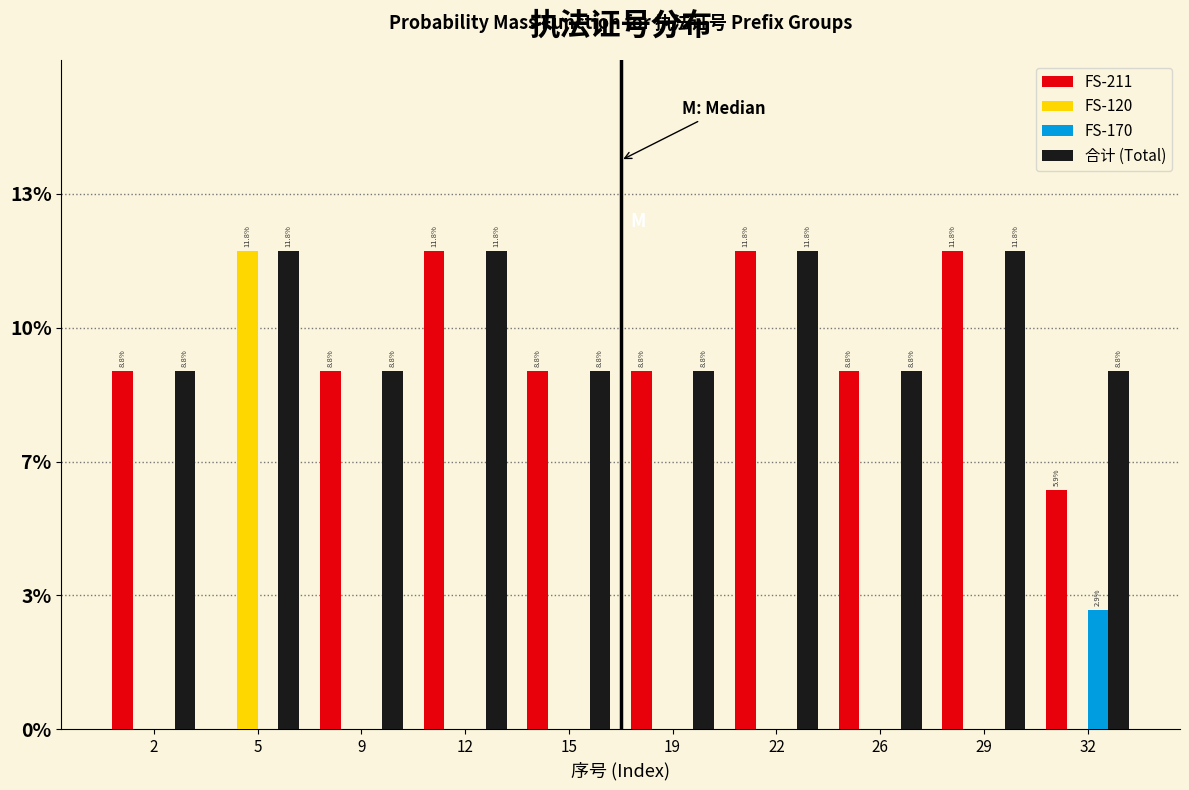

What are all the series names shown in the legend?

FS-211, FS-120, FS-170, 合计 (Total)